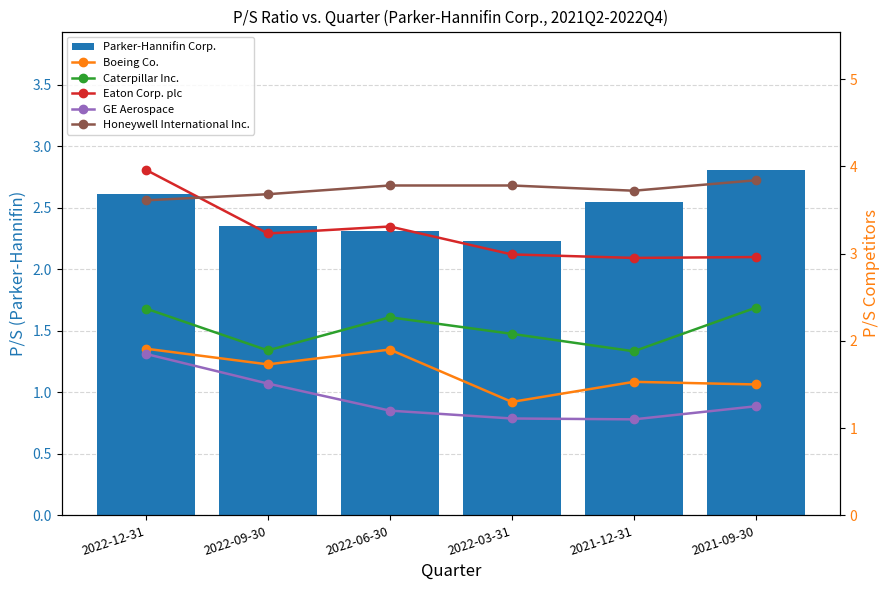

How many GE Aerospace values are between 1 and 2?

6